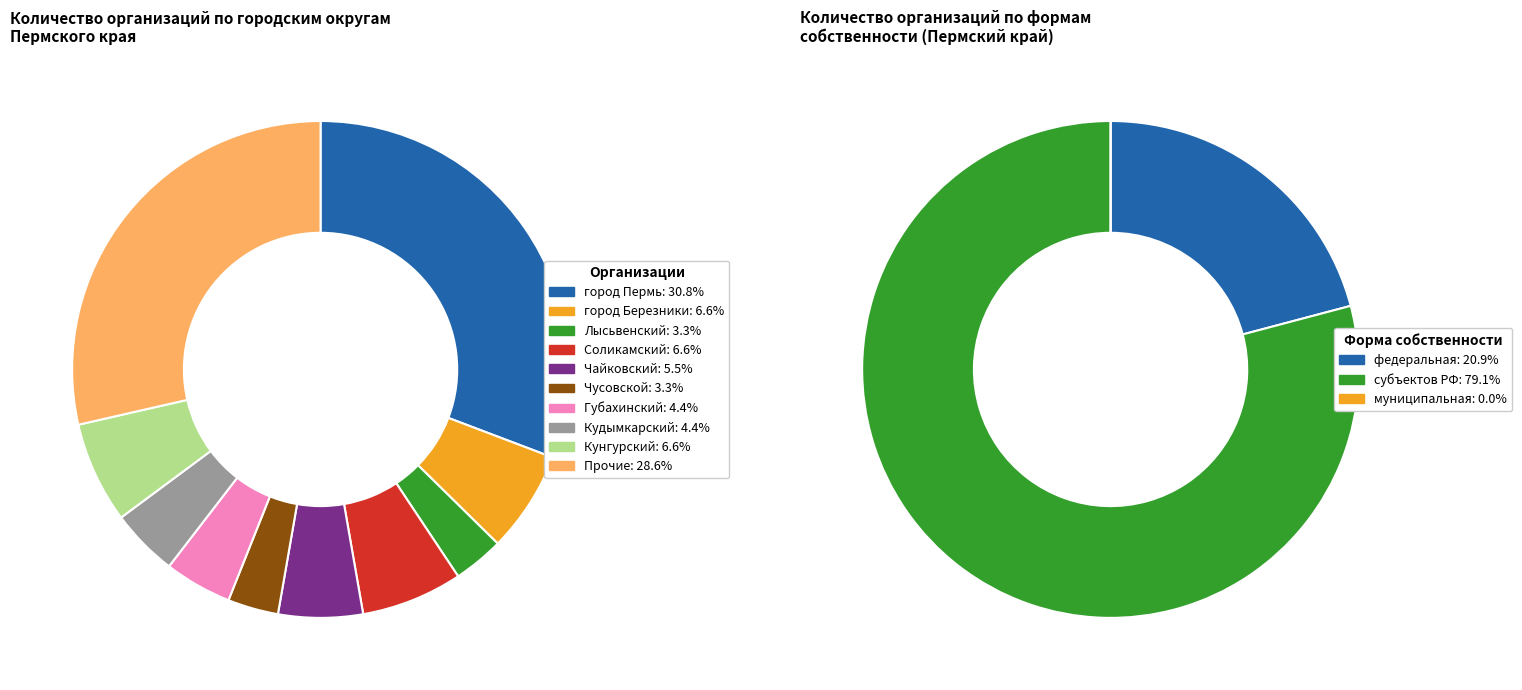

True or false: Губахинский accounts for 1% of the total.

False